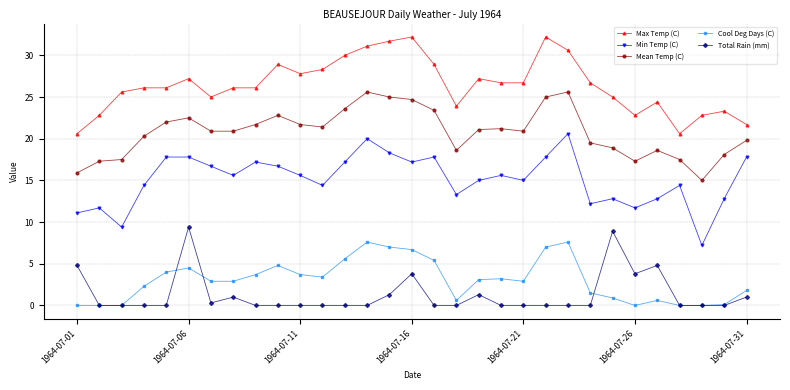

Which series has the largest total across all categories?

Max Temp (C)